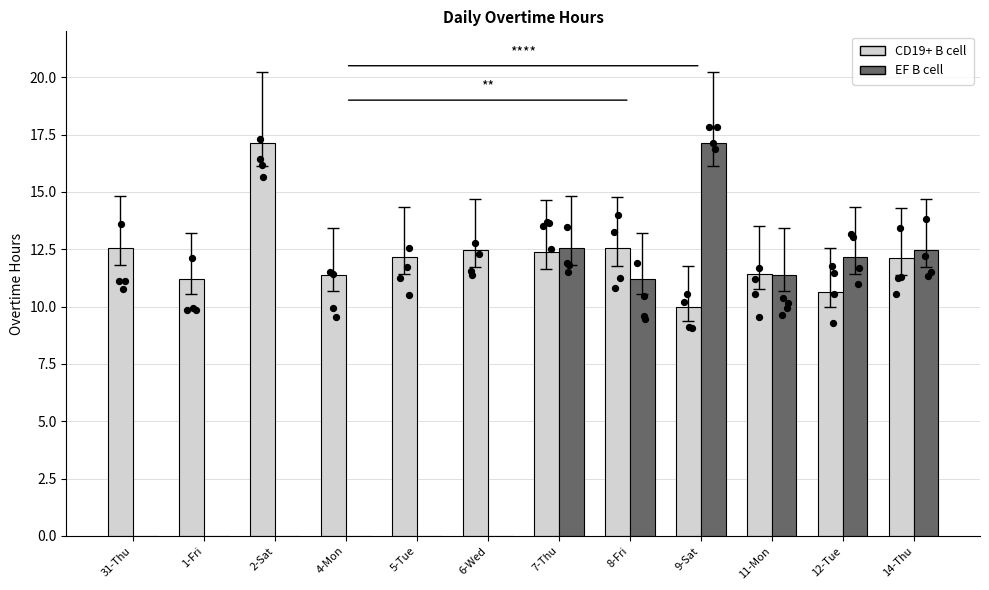

What are all the series names shown in the legend?

CD19+ B cell, EF B cell